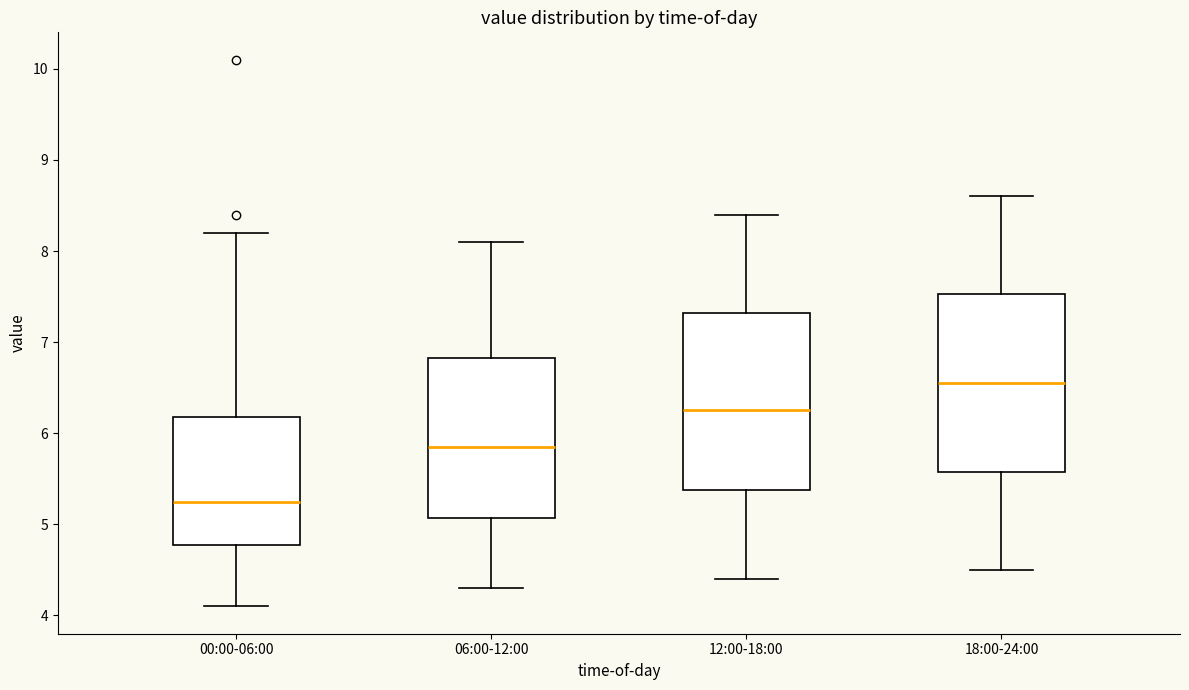

Where does the upper whisker of the box for 18:00-24:00 end on the y-axis? The values are not printed on the chart, so give them approximately, as read against the axis.

8.6